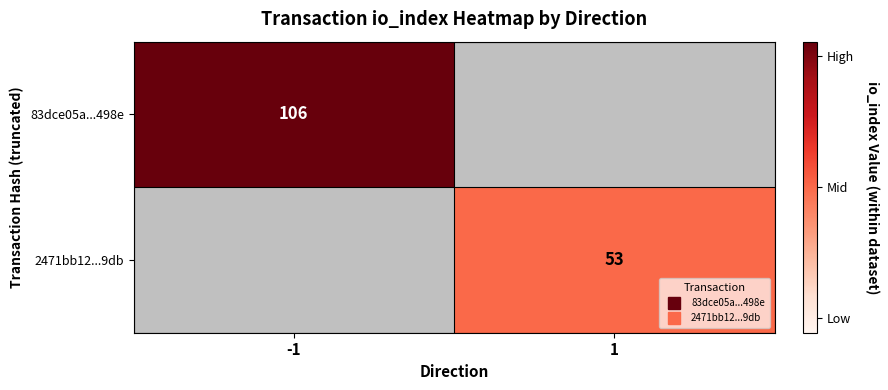

Rank the series at -1 from highest to lowest value.

83dce05a...498e, 2471bb12...9db